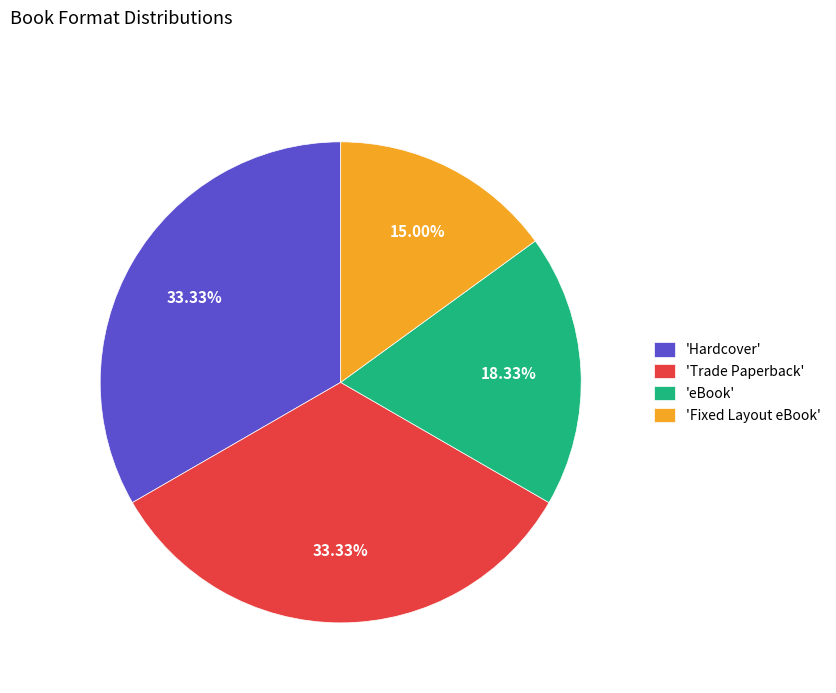

Does 'Trade Paperback' represent more than half of the total?

No